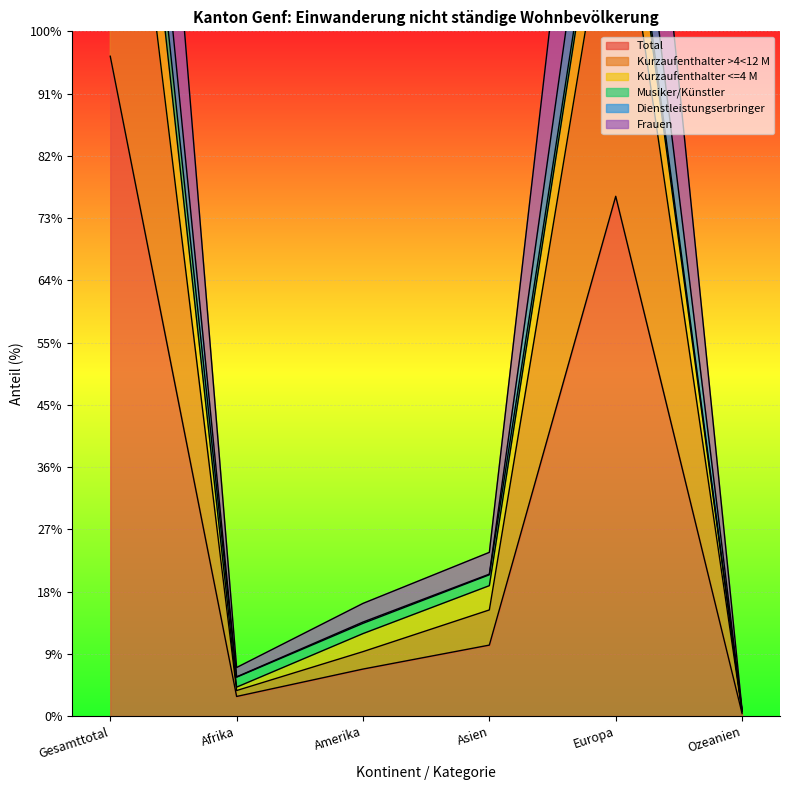

What is the difference between the Dienstleistungserbringer values at Afrika and Ozeanien?

136